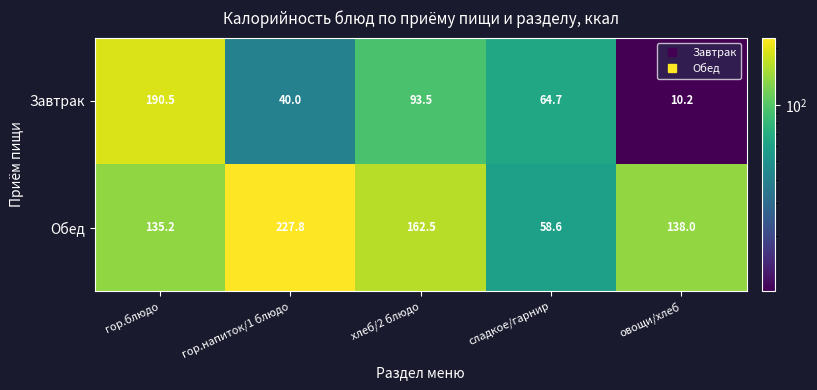

What is the difference between the highest and lowest values at гор.напиток/1 блюдо?

187.8